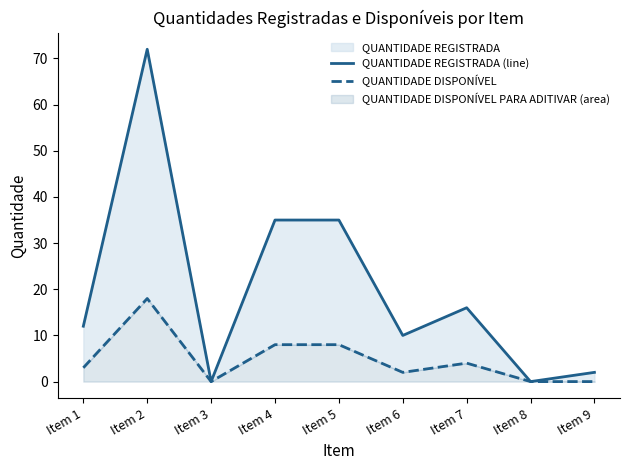

At which category does QUANTIDADE DISPONÍVEL reach its first local valley?

Item 3